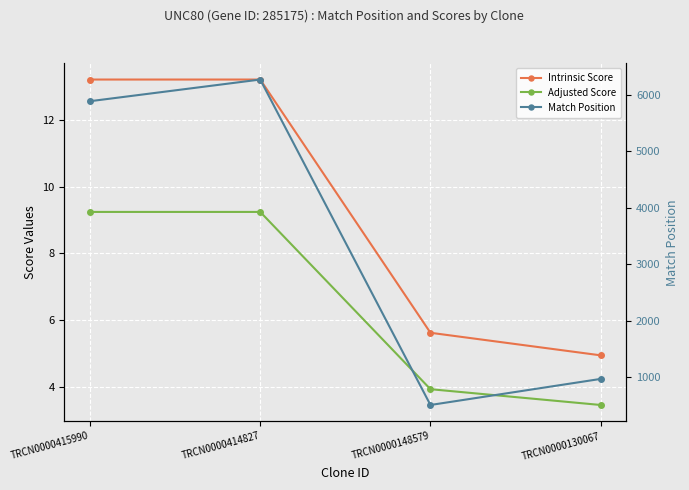

Is this an area chart (filled region under the line)?

No